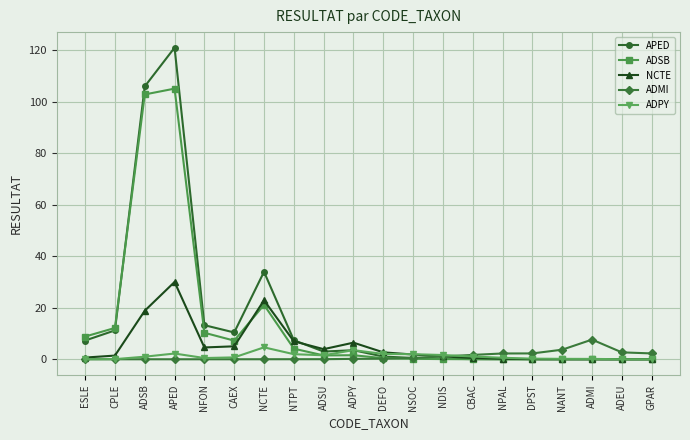

The value of ADSB at APED is 182.1. True or false?

False